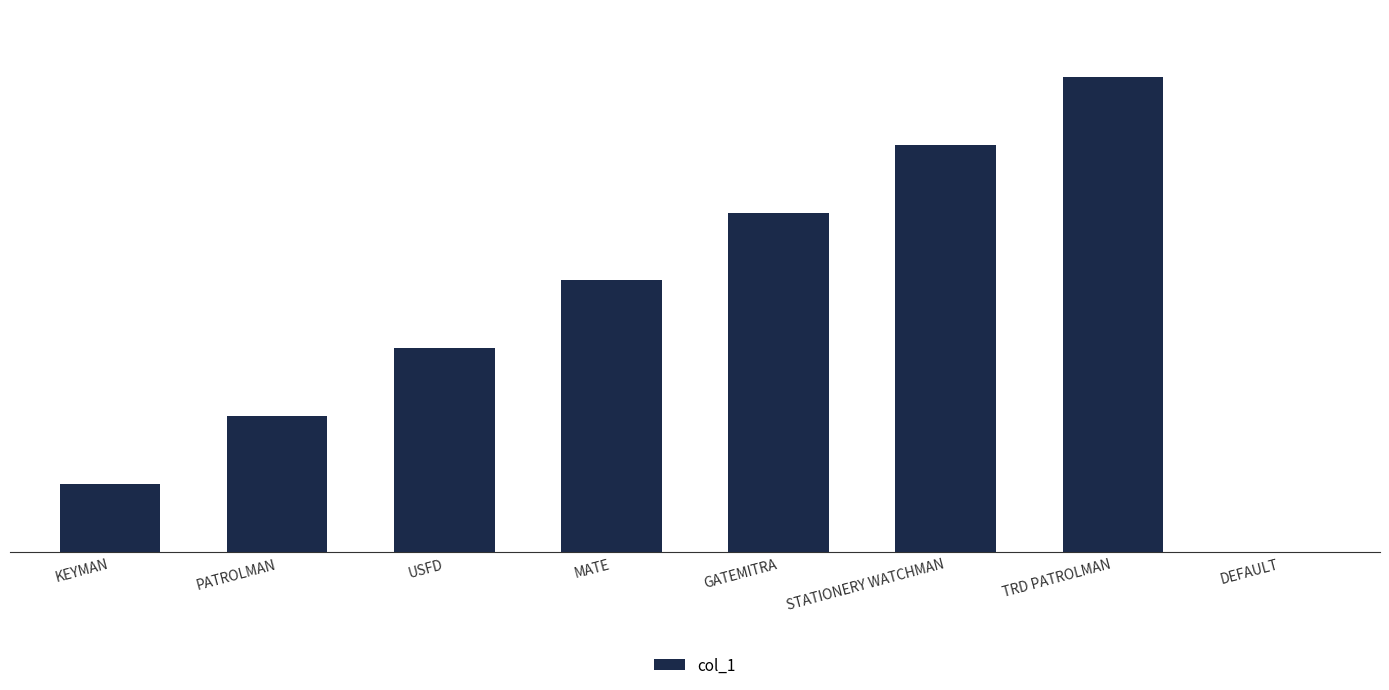

Is it true that the value at MATE is 7?

False